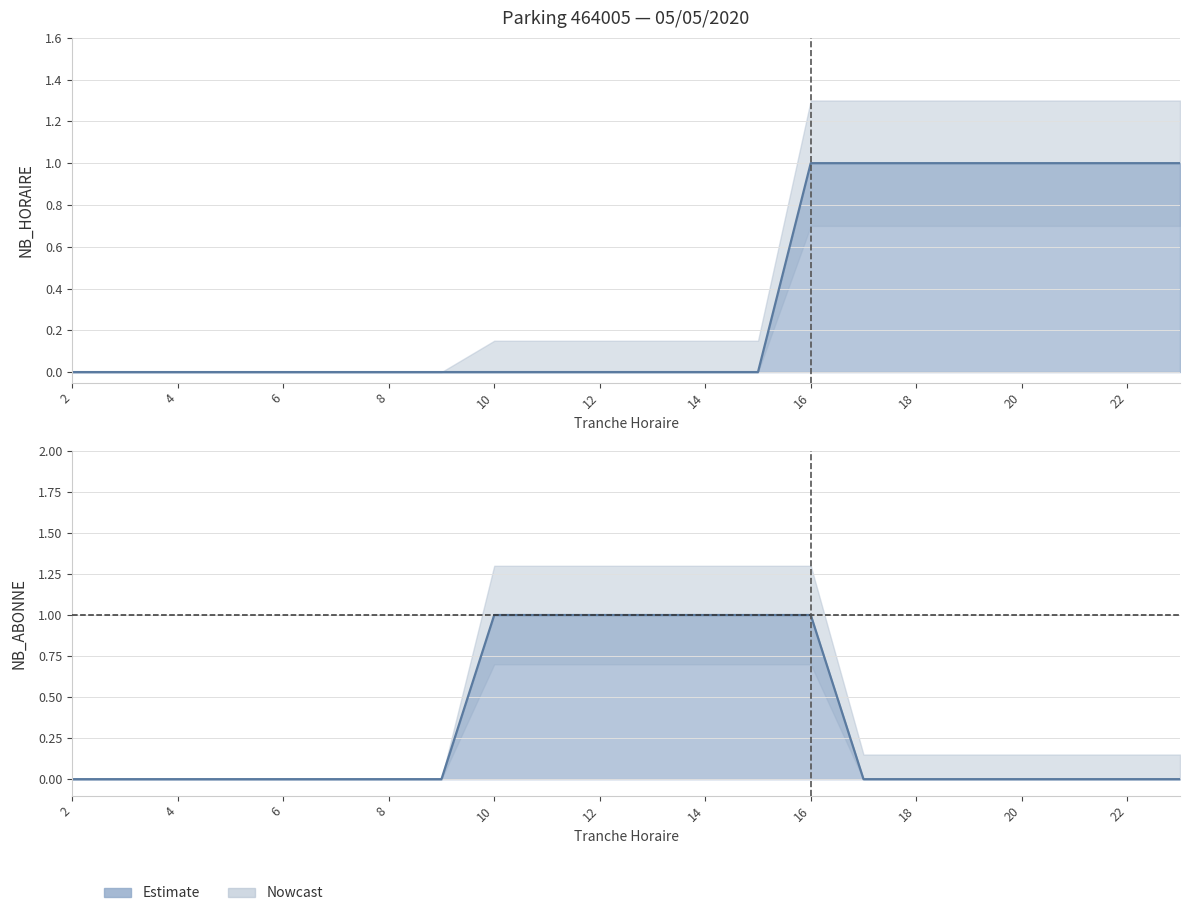

Reading left to right, transcribe all the data shown in this chart.

NB_HORAIRE: 2=0	3=0	4=0	5=0	6=0	7=0	8=0	9=0	10=0	11=0	12=0	13=0	14=0	15=0	16=1	17=1	18=1	19=1	20=1	21=1	22=1	23=1
NB_ABONNE: 2=0	3=0	4=0	5=0	6=0	7=0	8=0	9=0	10=1	11=1	12=1	13=1	14=1	15=1	16=1	17=0	18=0	19=0	20=0	21=0	22=0	23=0